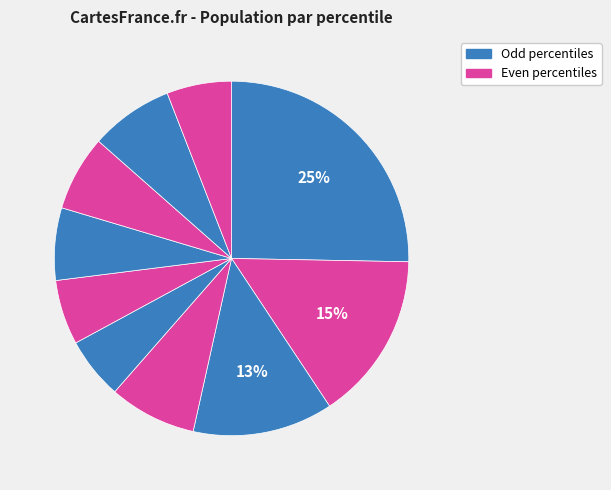

Is there a majority slice in this chart?

No